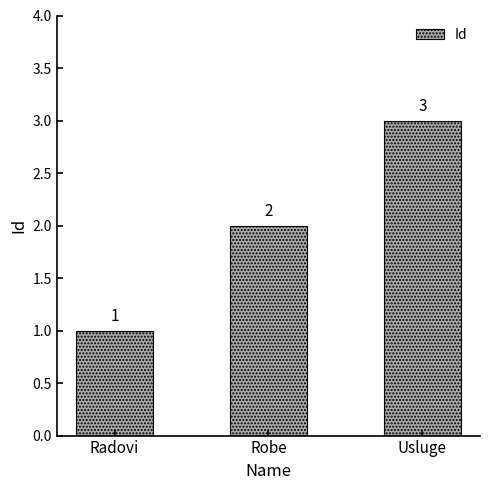

What is the minimum value shown in the chart?

1